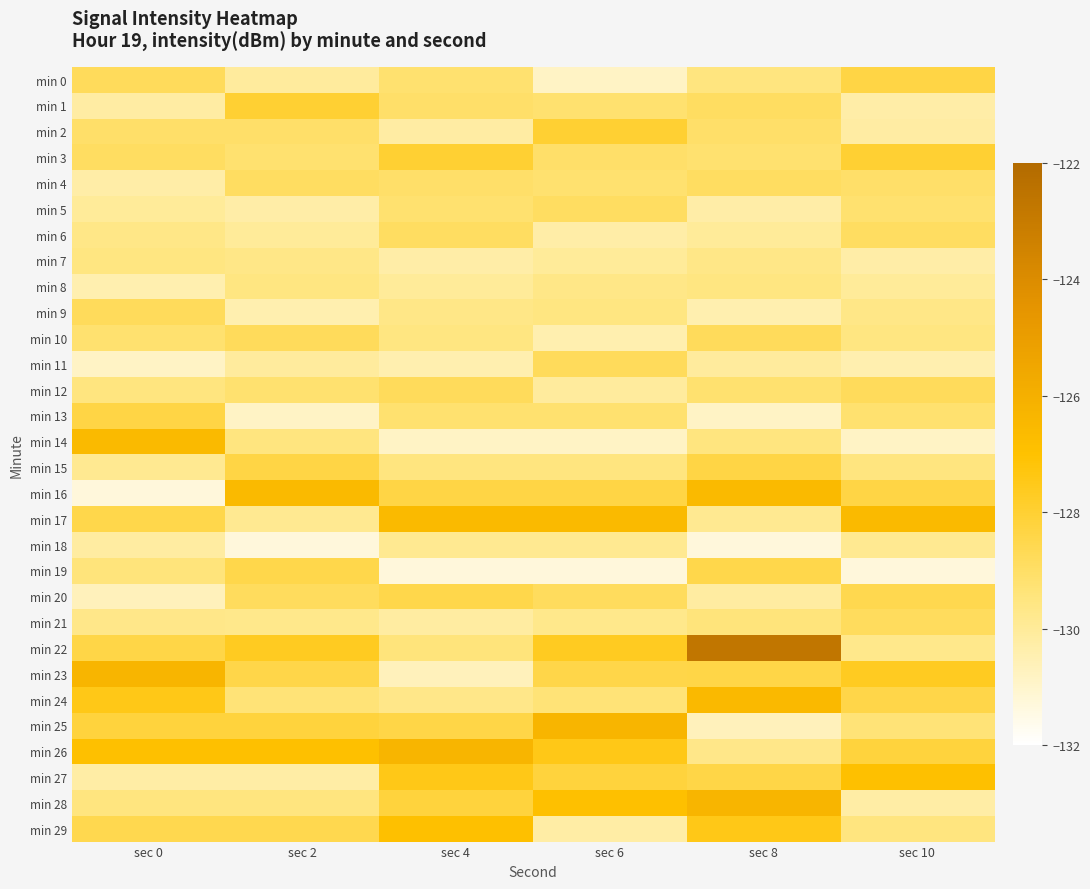

What is the minimum value shown in the chart?

-131.3